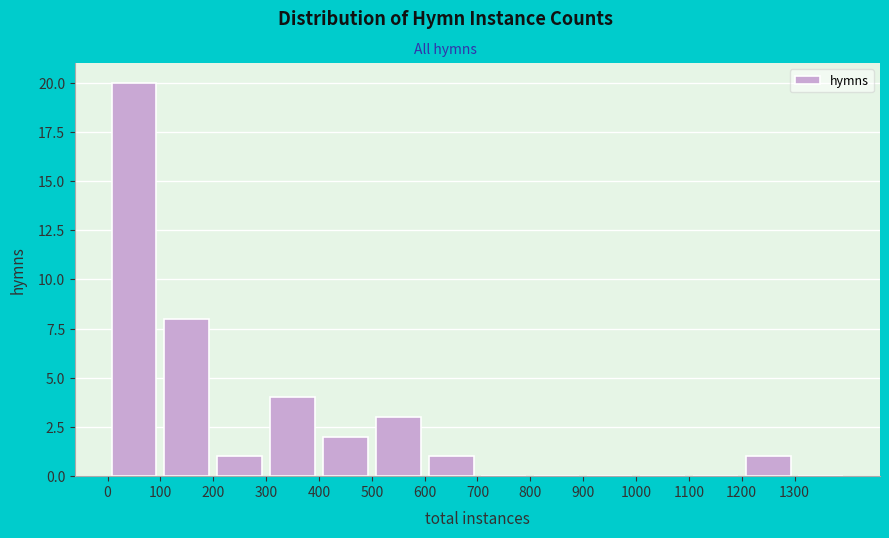

What is the height of the bar covering 400 to 500 on the x-axis? The values are not printed on the chart, so give them approximately, as read against the axis.

2